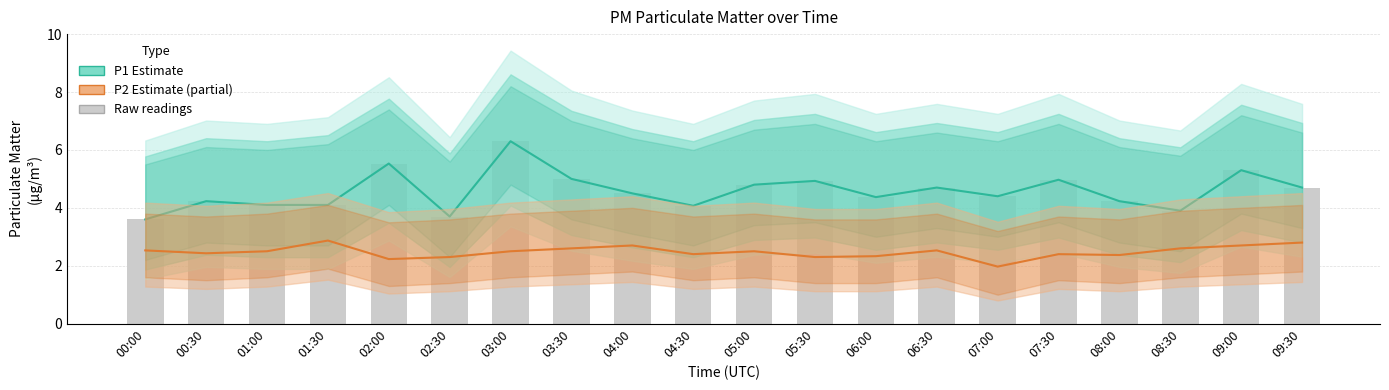

What is the difference between the P2 Estimate (partial) values at 02:30 and 01:30?

0.6